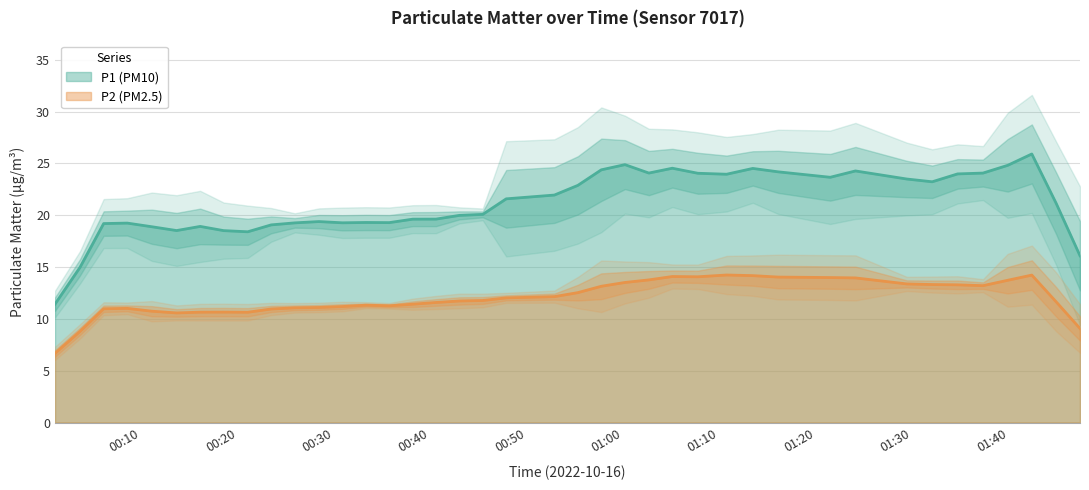

True or false: P2 (PM2.5) and P1 (PM10) cross at least once.

False